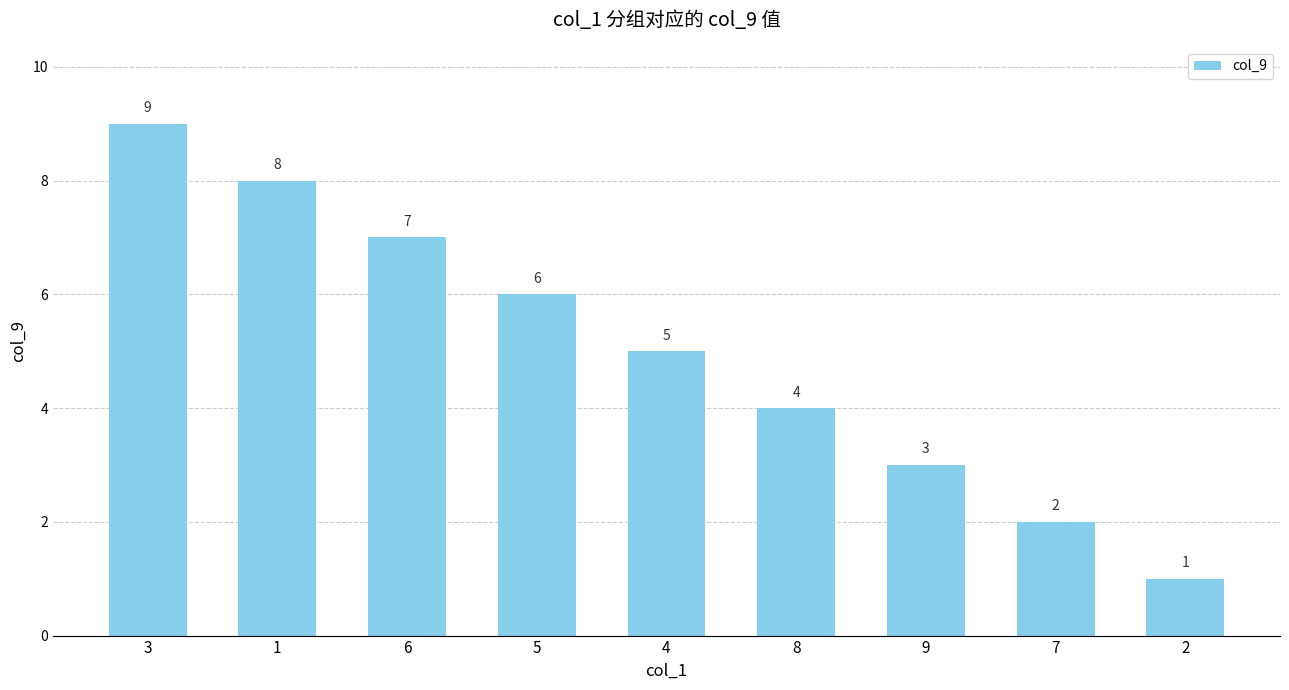

Does the chart contain stacked bars?

No